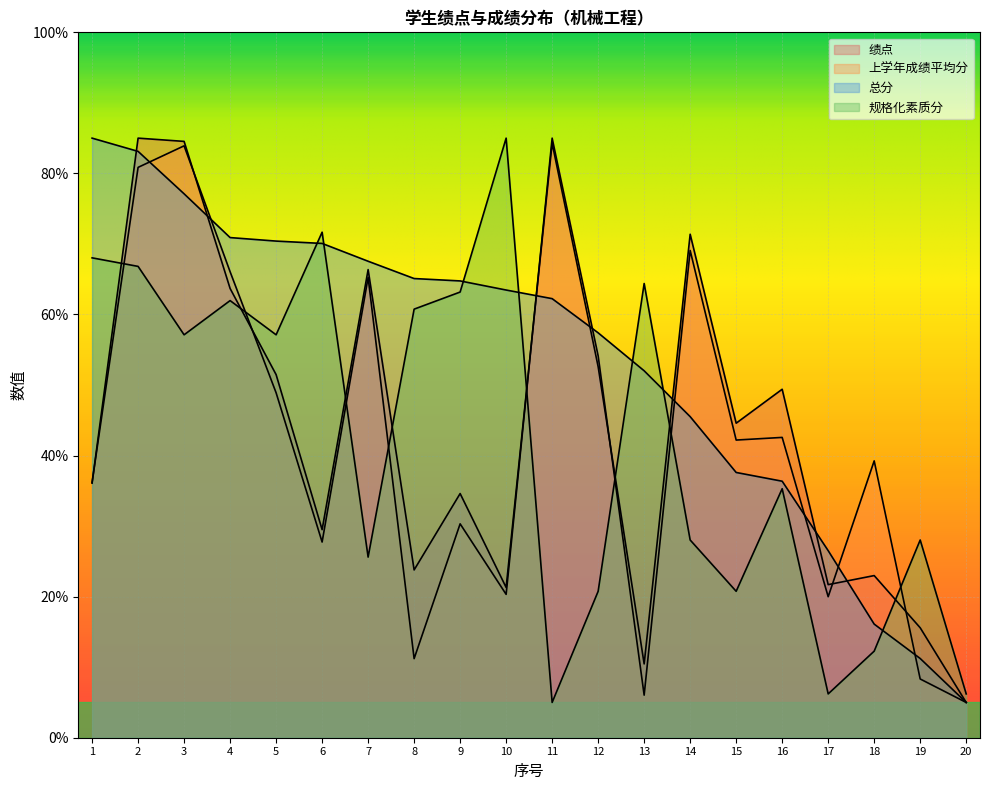

The value of 绩点 at 19 is 15.6. True or false?

True